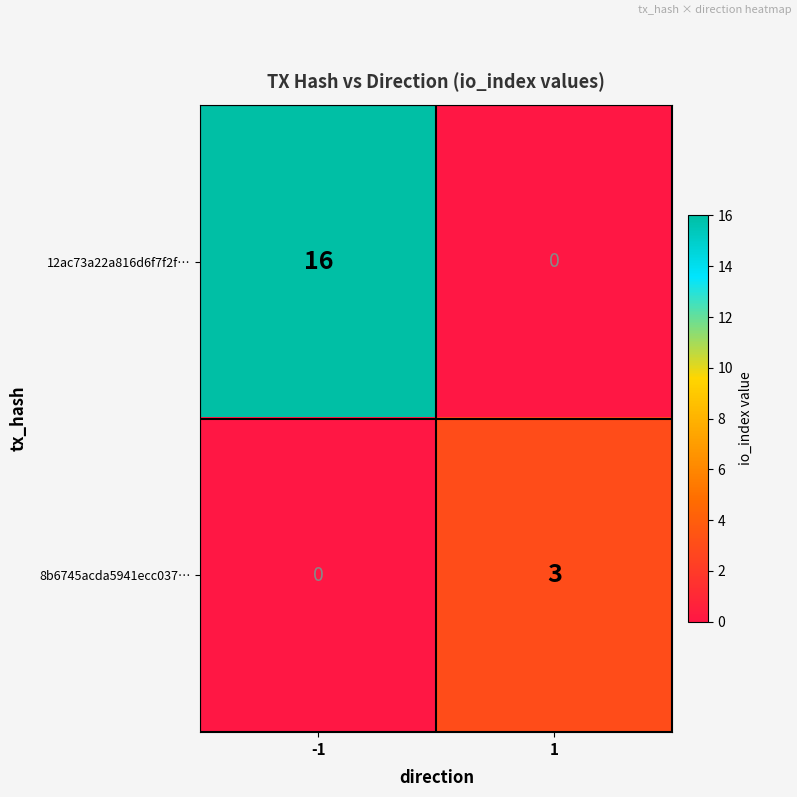

Reading right to left, list all the values displayed in this chart.

12ac73a22a816d6f7f2f…: 1=0	-1=16
8b6745acda5941ecc037…: 1=3	-1=0